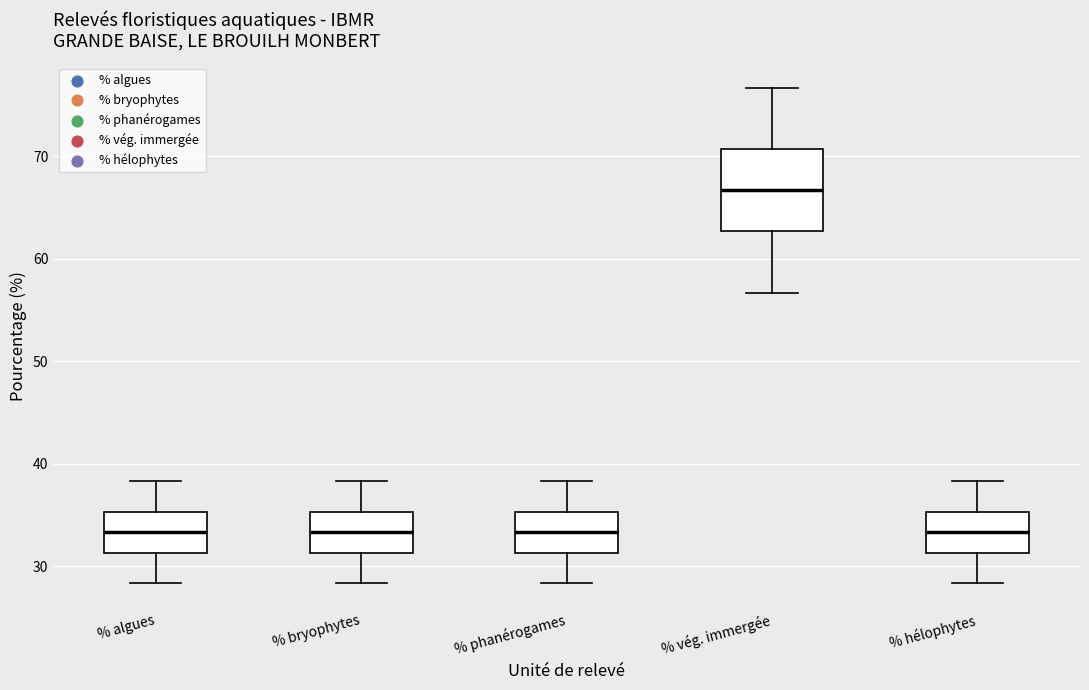

Reading left to right, transcribe this box plot: for each box, give where its median line is, the range the box spans, and where its two whiskers end, as read against the y-axis. The values are not printed on the chart, so give them approximately, as read against the axis.

% algues: median 33, box 31 to 35, whiskers 28 to 38
% bryophytes: median 33, box 31 to 35, whiskers 28 to 38
% phanérogames: median 33, box 31 to 35, whiskers 28 to 38
% vég. immergée: median 67, box 63 to 71, whiskers 57 to 77
% hélophytes: median 33, box 31 to 35, whiskers 28 to 38